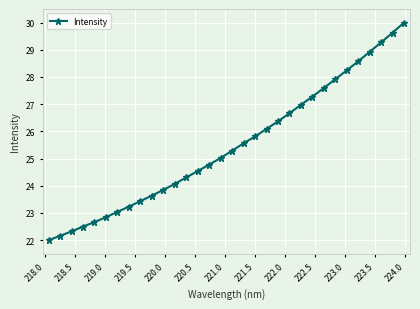

True or false: the data has more than 2 interior local peaks.

False